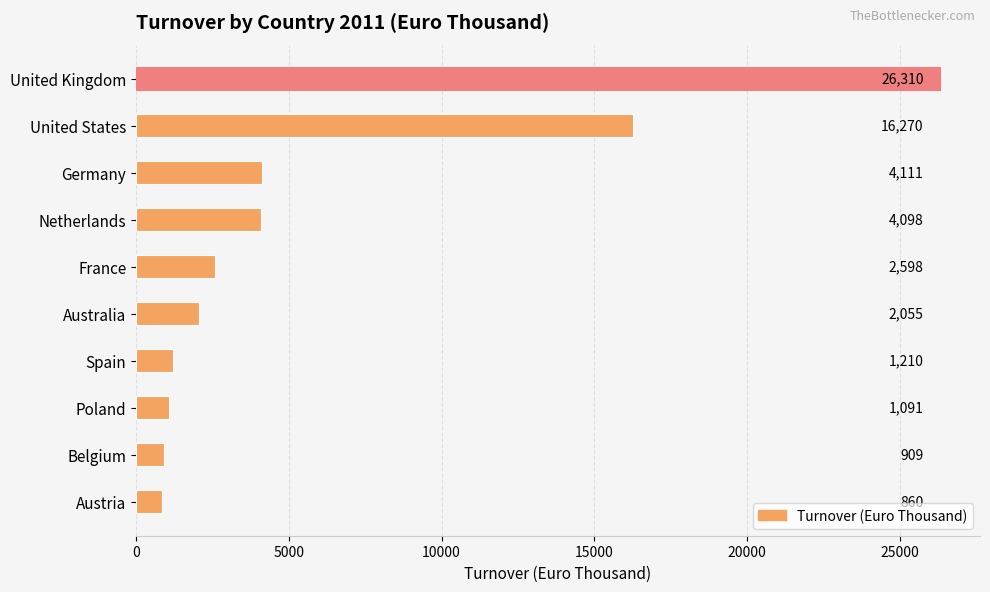

Reading bottom to top, what are all the values shown in this chart?

860	909	1091	1210	2055	2598	4098	4111	16270	26310